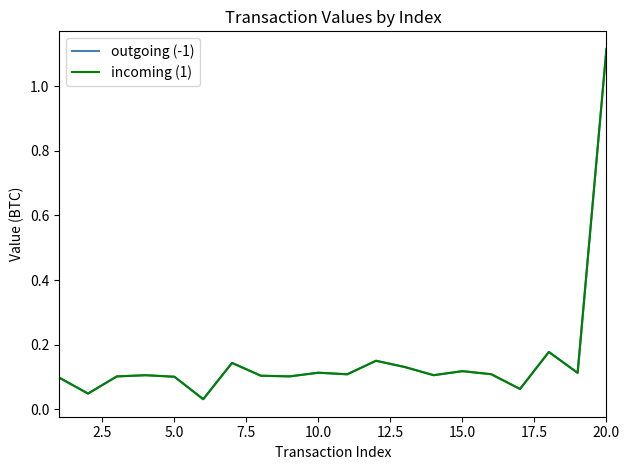

True or false: outgoing (-1) and incoming (1) cross at least once.

False